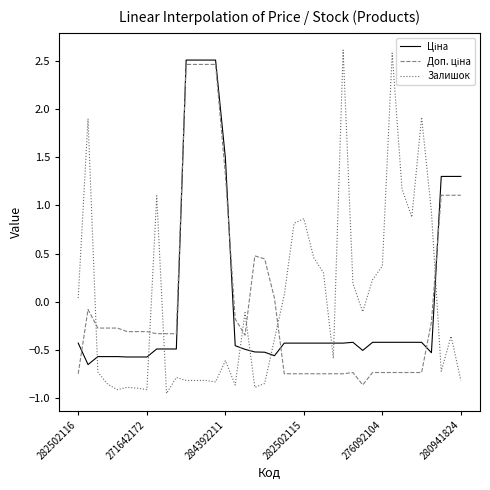

Which series has the widest spread of values?

Залишок